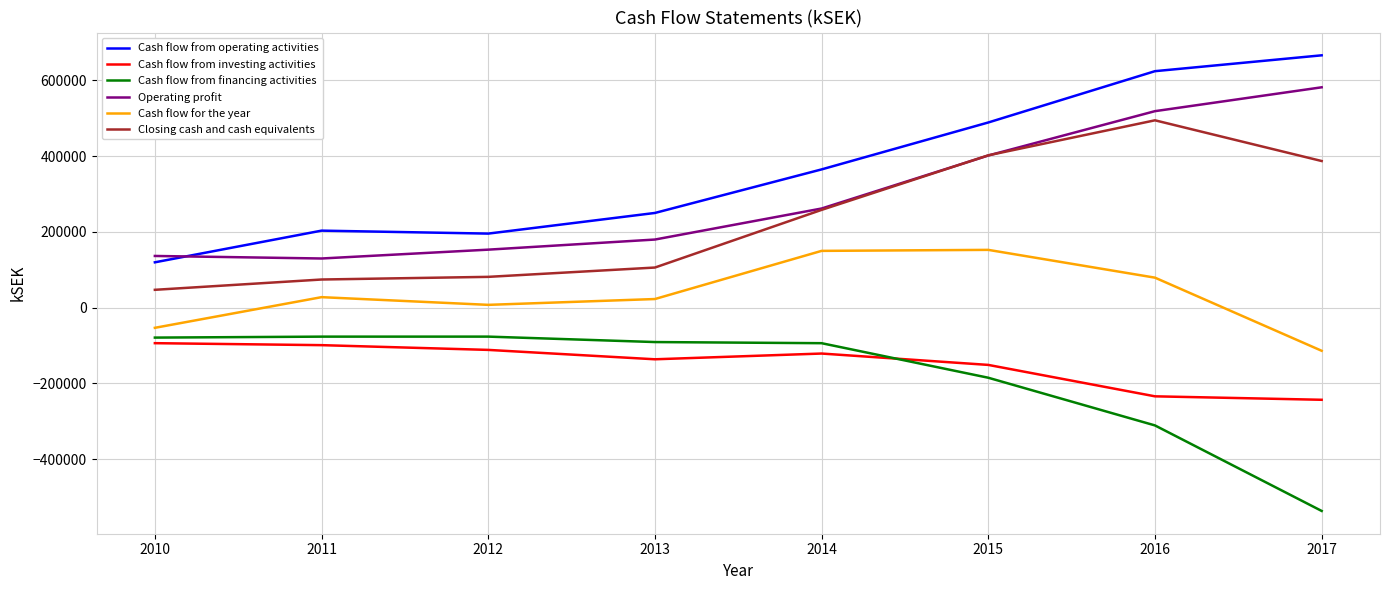

What is the sum of all Cash flow for the year values?

271907.6